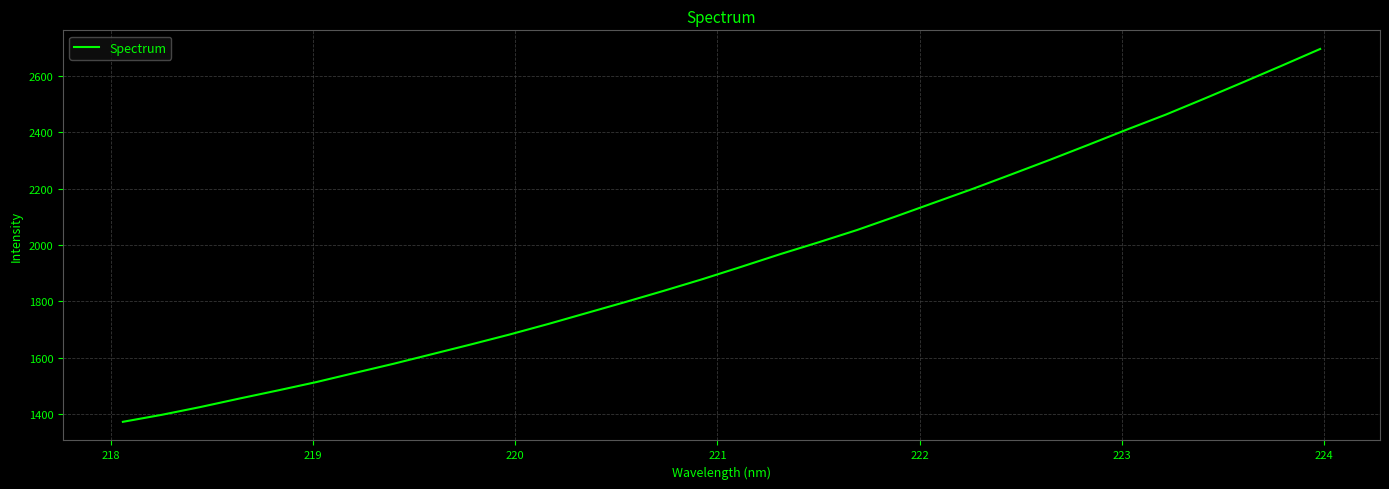

What is the greatest value displayed?

2694.4